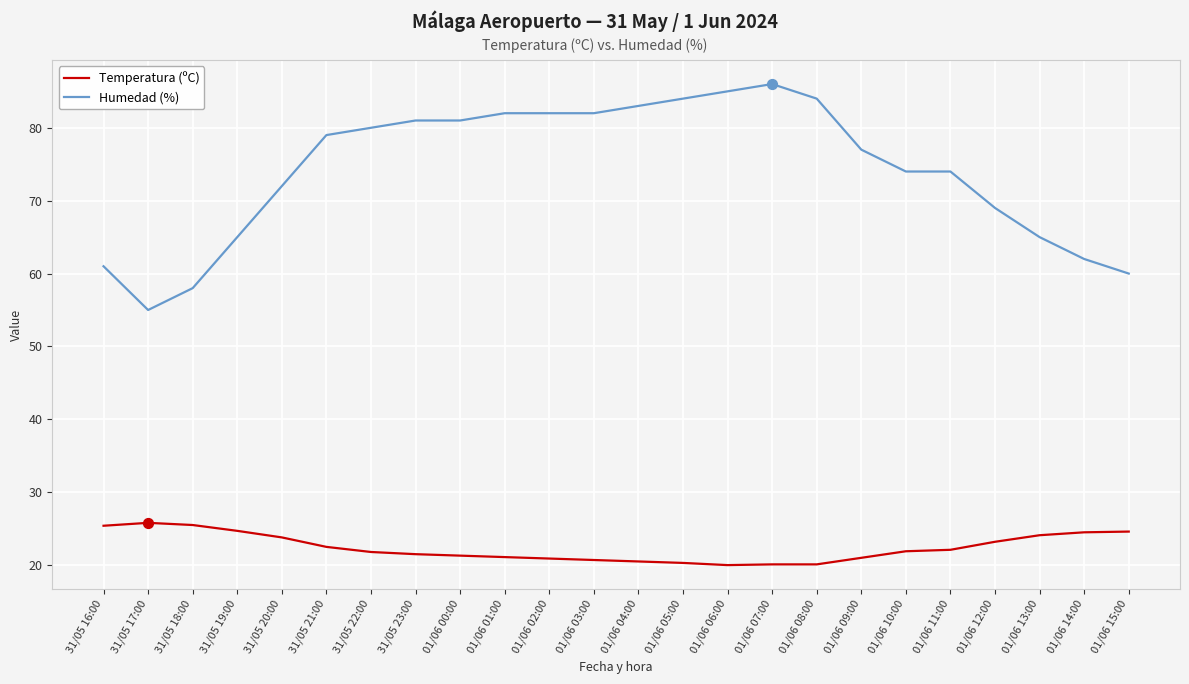

Is the value of Humedad (%) at 31/05 22:00 greater than the value of Temperatura (ºC) at 01/06 03:00?

Yes